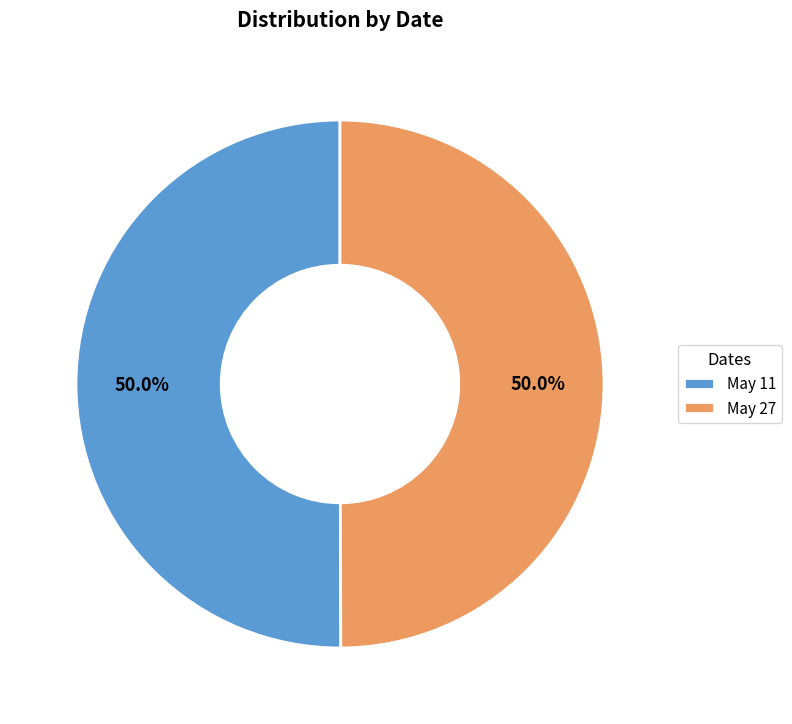

How many segments does this pie chart have?

2